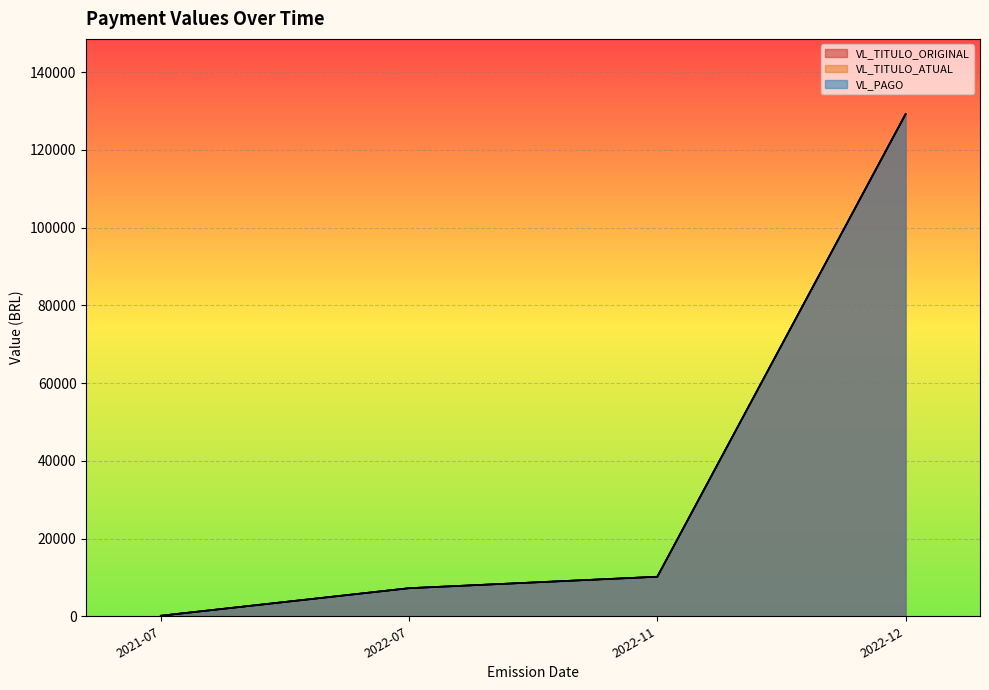

Is it true that VL_TITULO_ATUAL equals 15893.1 at 2022-11-16?

False